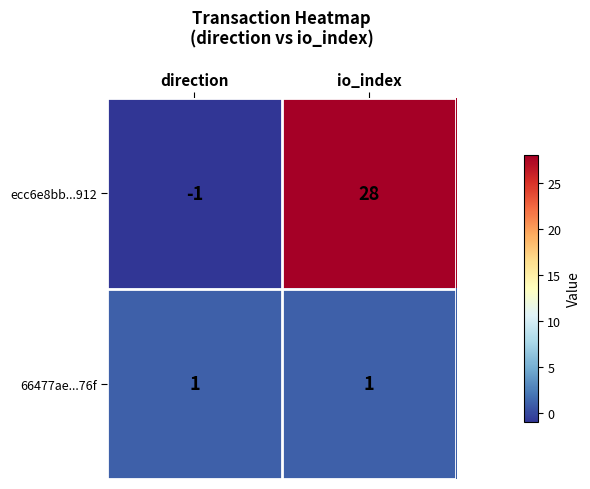

True or false: ecc6e8bb...912 has a value of 49 at io_index.

False